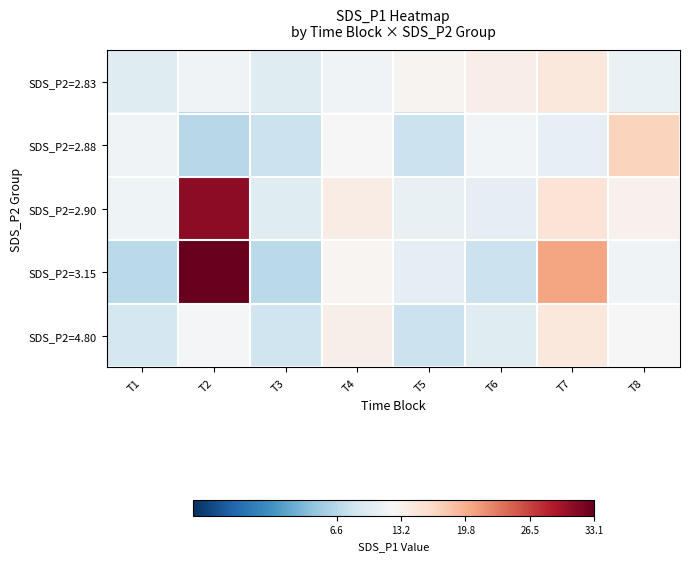

Reading left to right, transcribe all the data shown in this chart.

SDS_P2=2.83: T1=9.9	T2=11.7	T3=9.9	T4=11.7	T5=13.0	T6=13.8	T7=14.6	T8=11.1
SDS_P2=2.88: T1=11.7	T2=6.6	T3=7.9	T4=12.5	T5=7.9	T6=11.8	T7=10.7	T8=16.9
SDS_P2=2.90: T1=11.6	T2=30.9	T3=9.9	T4=13.9	T5=10.8	T6=10.4	T7=15.3	T8=13.3
SDS_P2=3.15: T1=6.9	T2=33.1	T3=6.8	T4=12.8	T5=10.5	T6=8.0	T7=20.5	T8=11.6
SDS_P2=4.80: T1=8.8	T2=12.0	T3=8.2	T4=13.6	T5=8.0	T6=9.9	T7=14.5	T8=12.6